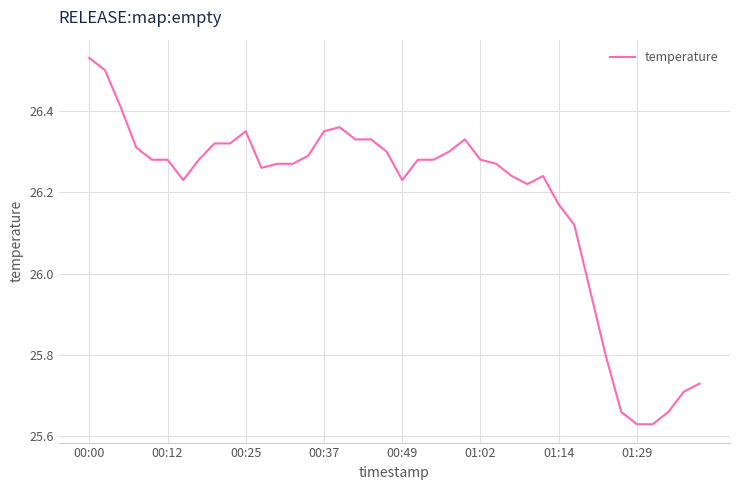

Is this an area chart (filled region under the line)?

No